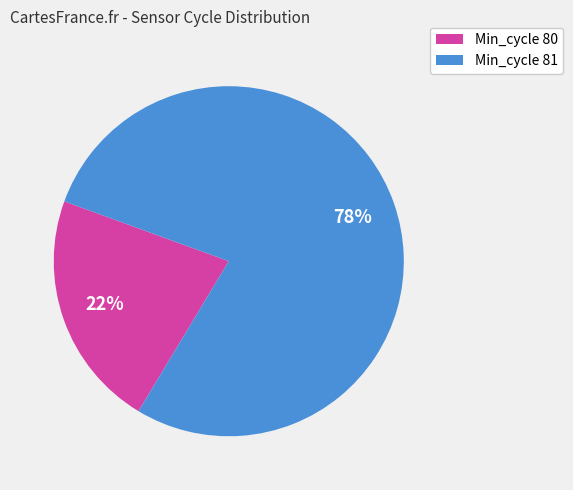

Rank the categories by value from lowest to highest.

Min_cycle 80, Min_cycle 81